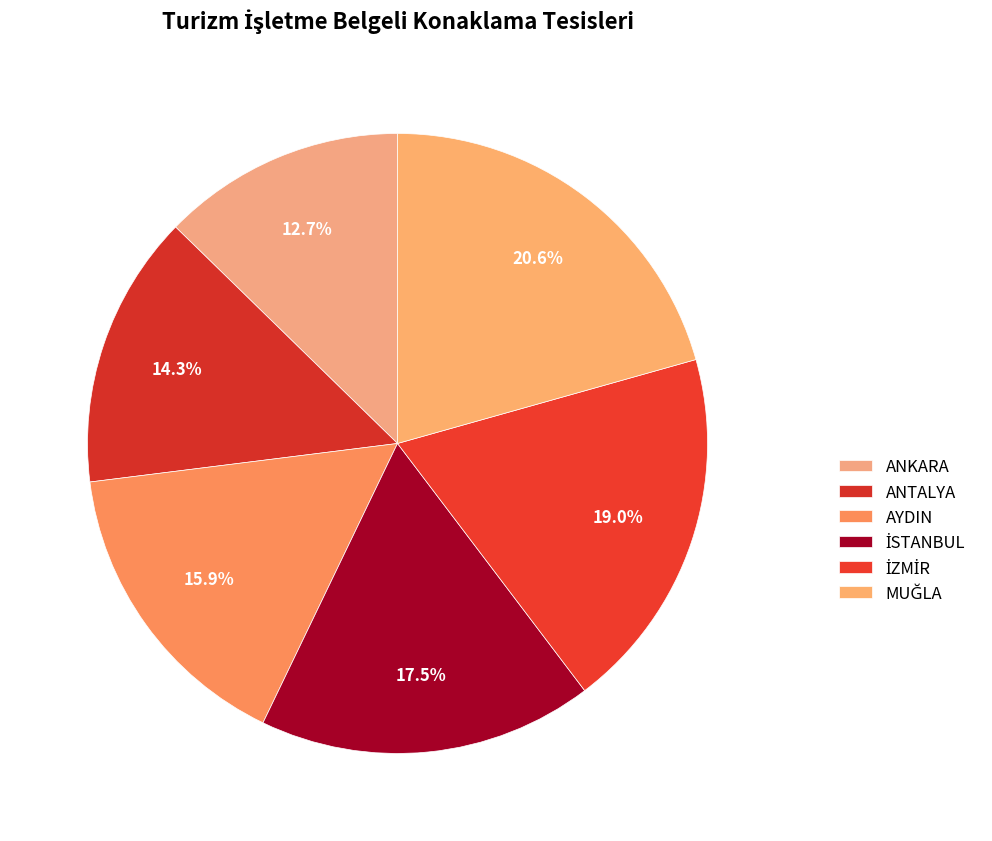

Count the number of slices in the pie.

6